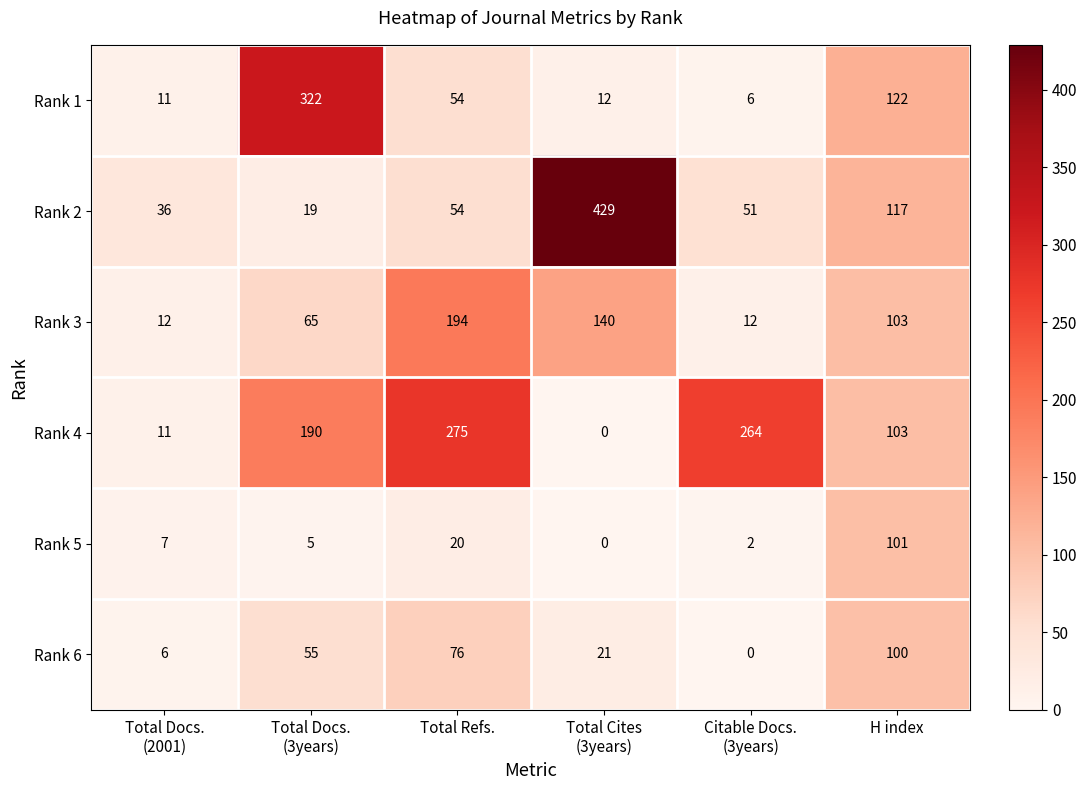

What is the average value of the Rank 2 series?

118